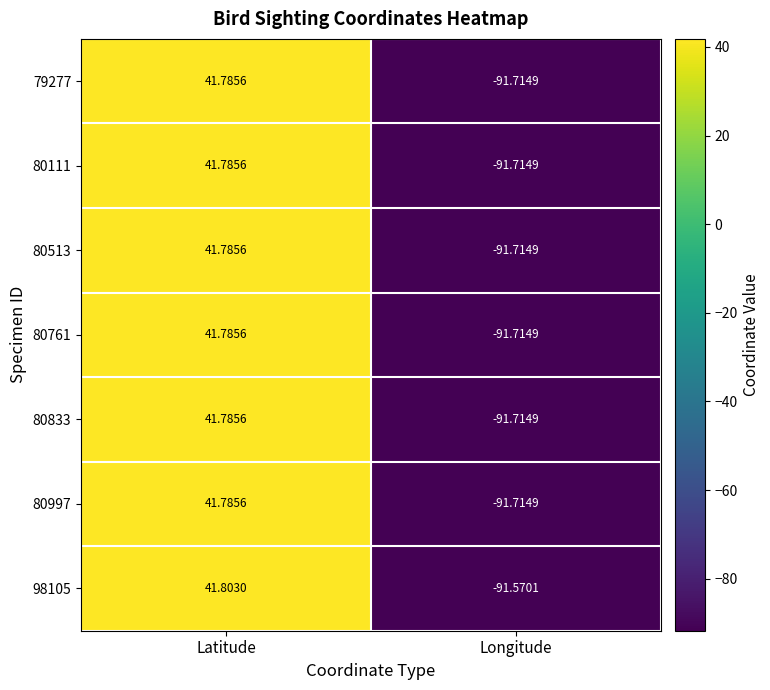

Rank the categories by 80111 value from highest to lowest.

Latitude, Longitude